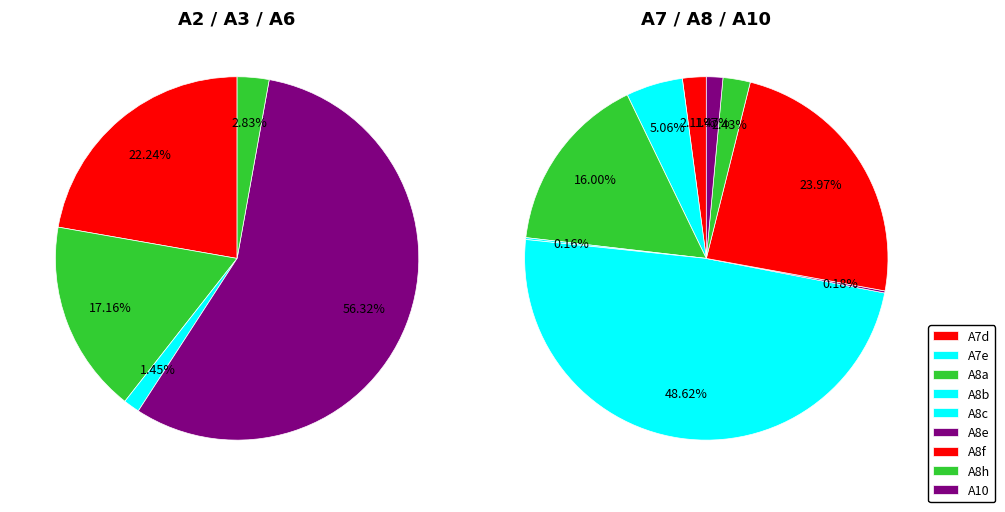

Which category has the biggest portion of the pie?

A8c